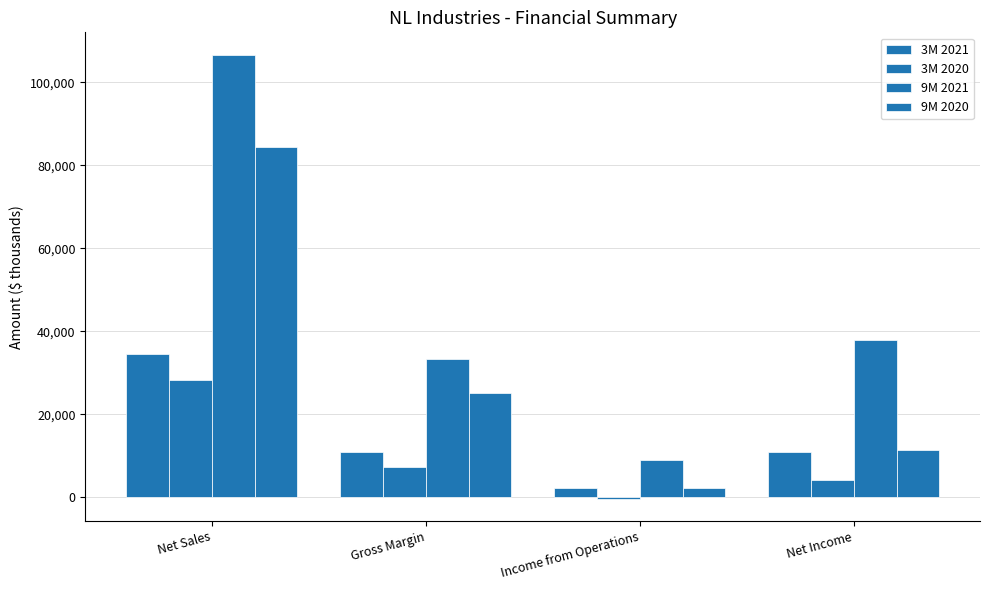

Are the bars horizontal?

No